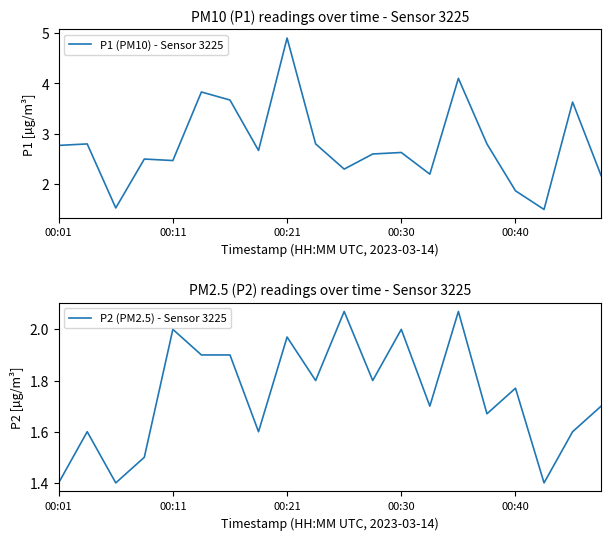

What are all the series names shown in the legend?

P1 (PM10) - Sensor 3225, P2 (PM2.5) - Sensor 3225